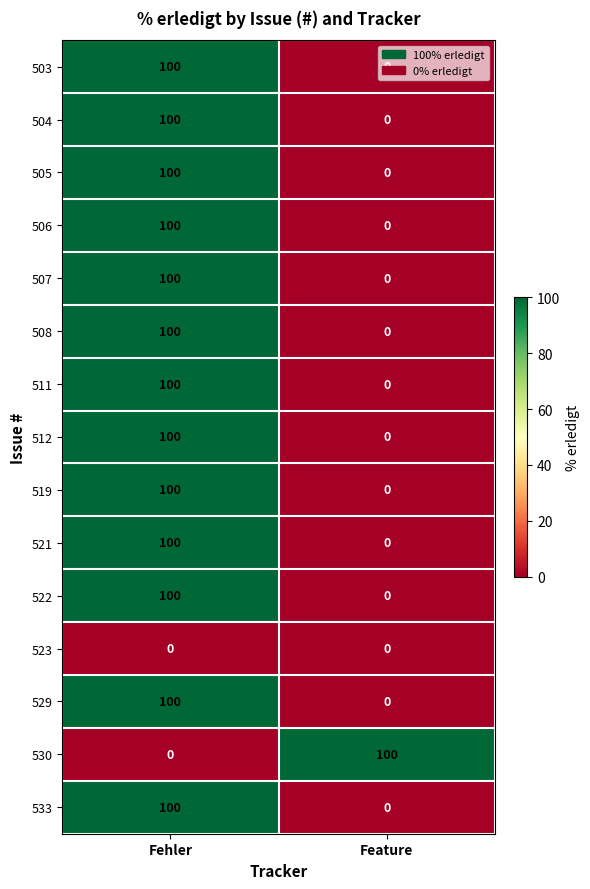

How many categories are shown in the chart?

2